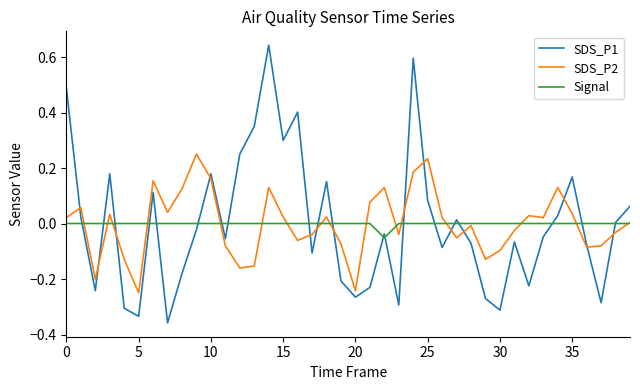

What are all the series names shown in the legend?

SDS_P1, SDS_P2, Signal